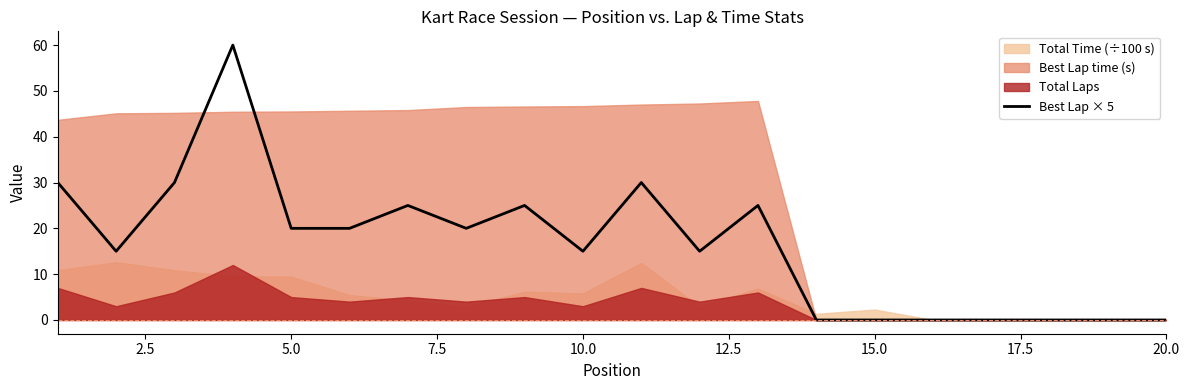

The value at 17 is 19. True or false?

False